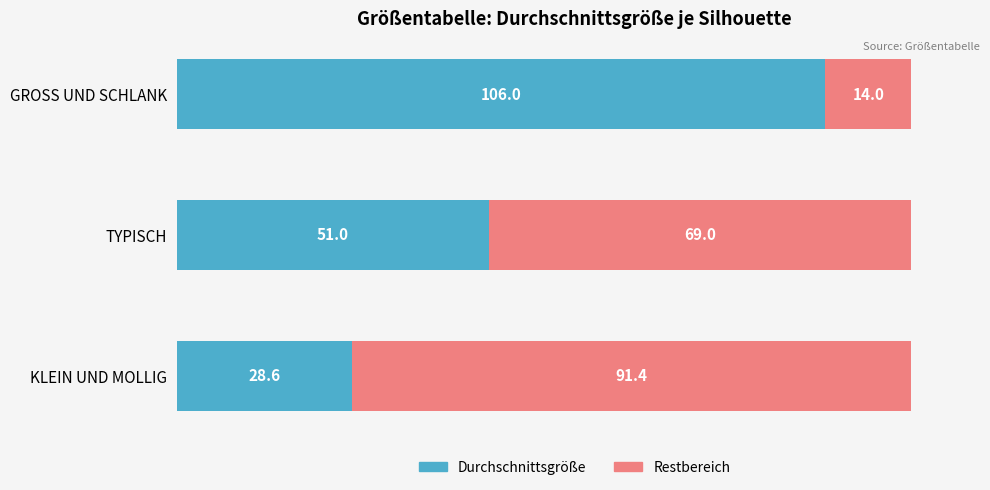

What is the difference between the maximum and second lowest values in the Durchschnittsgröße series?

55.0